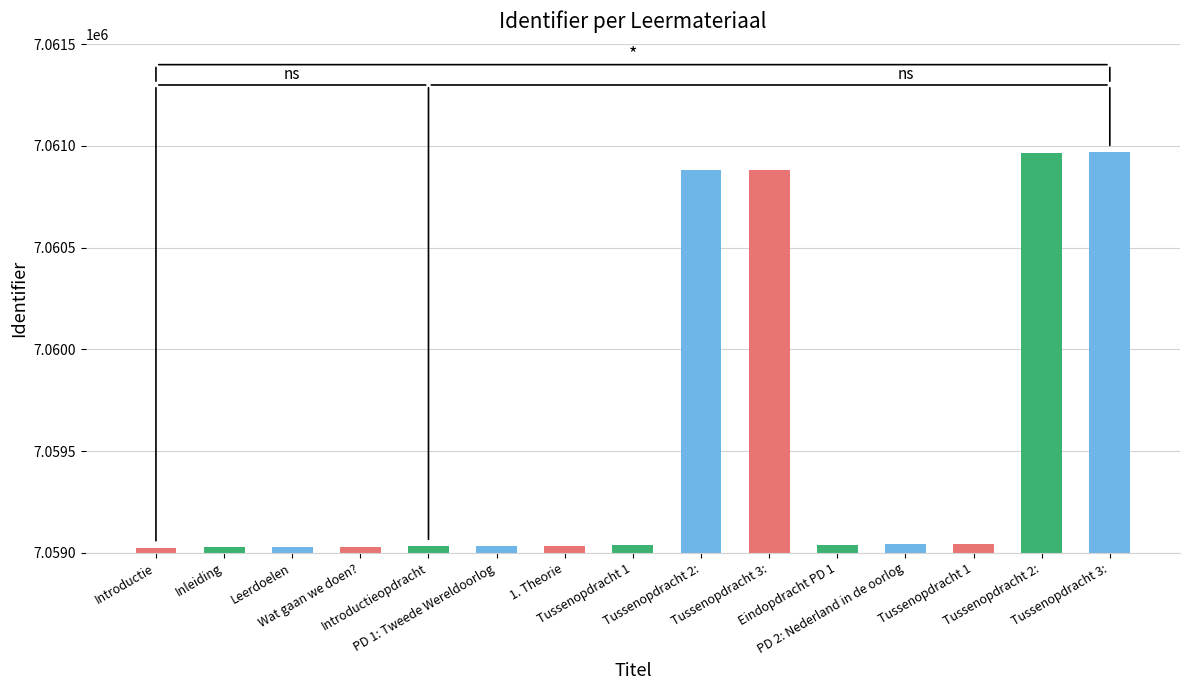

What is the maximum value shown in the chart?

7060969